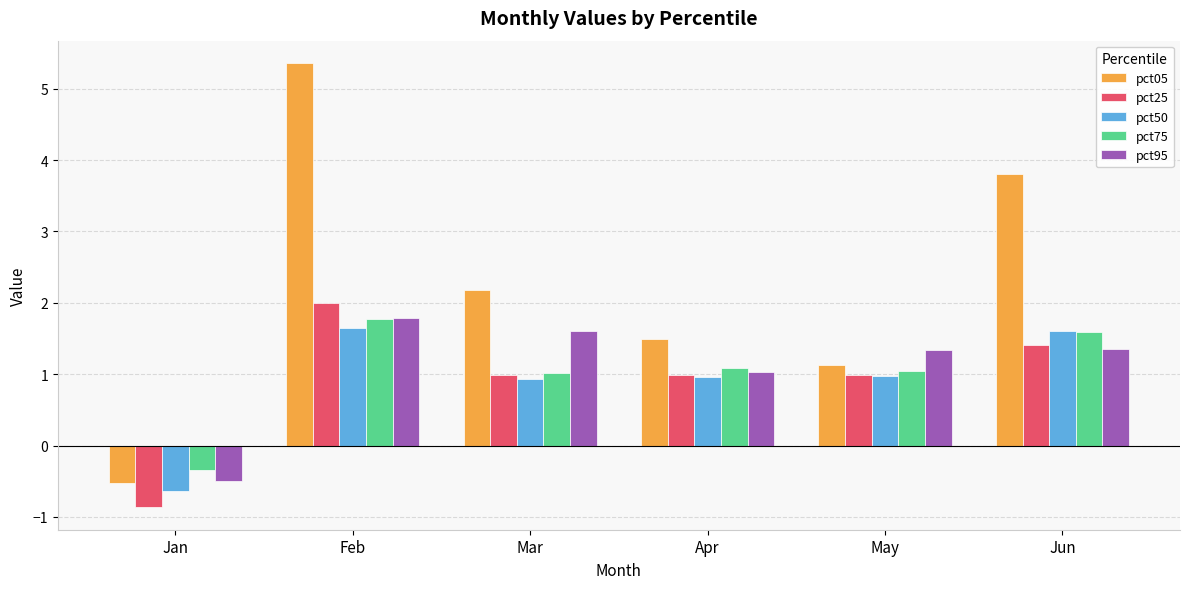

What is the average value of the pct95 series?

1.1